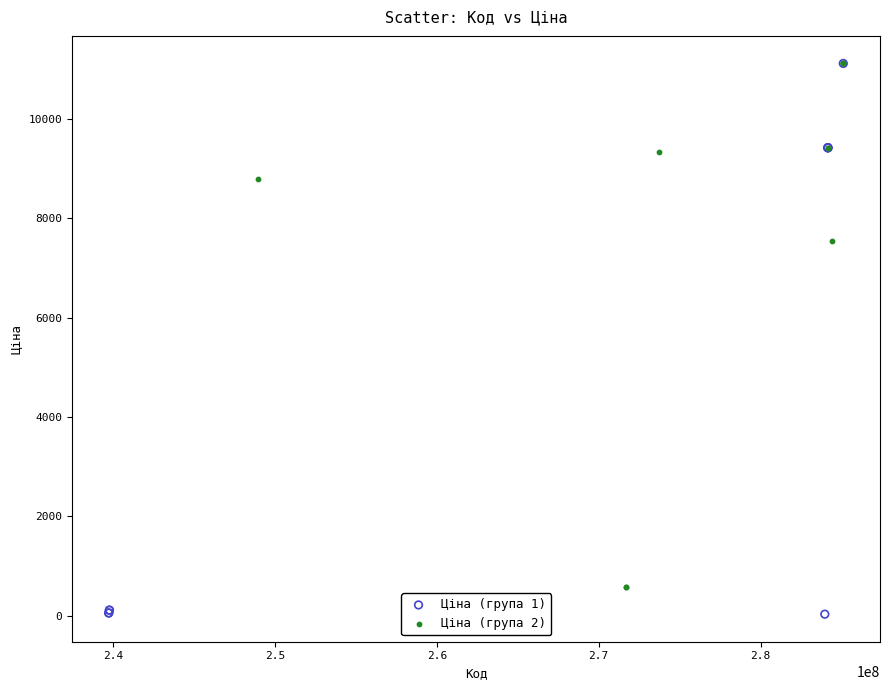

Which series reaches the minimum Y coordinate?

Ціна (група 1)